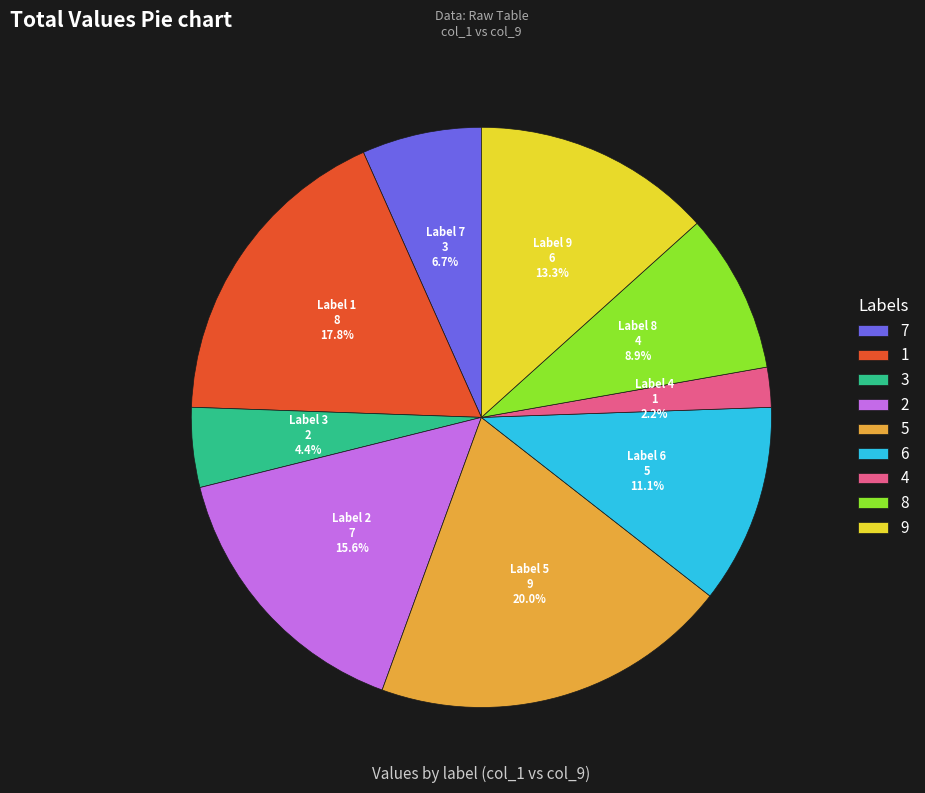

True or false: 8 accounts for 9% of the total.

True